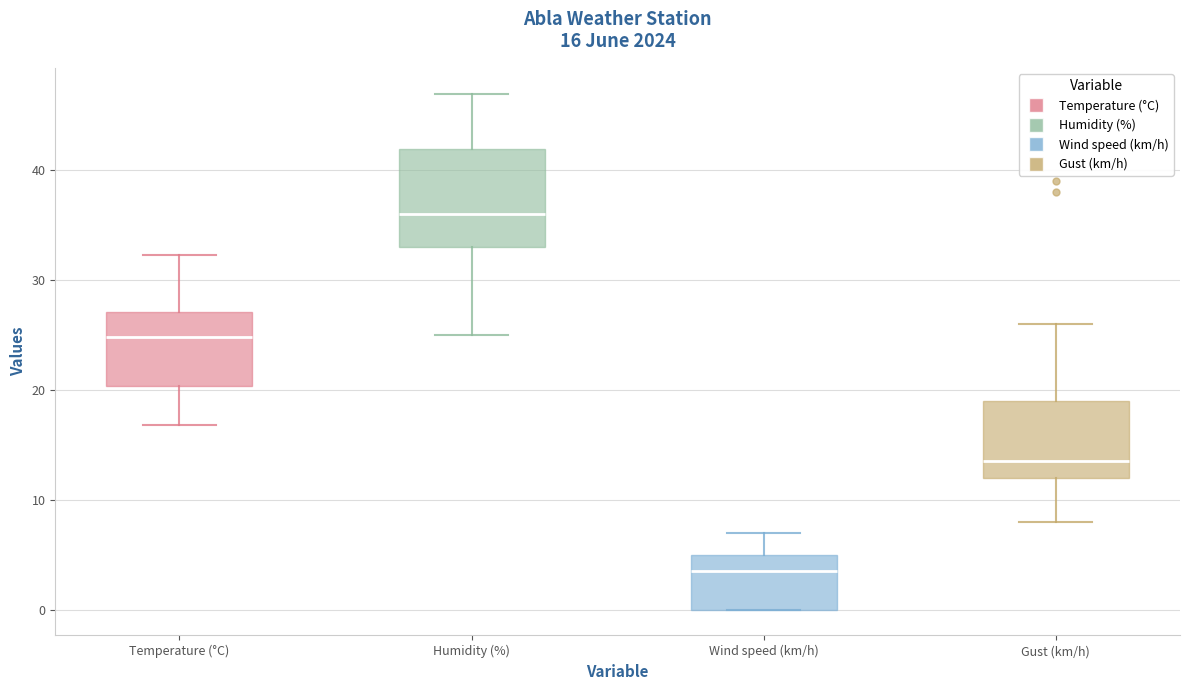

Comparing the boxes themselves (not the whiskers), which one is the tallest?

Humidity (%)